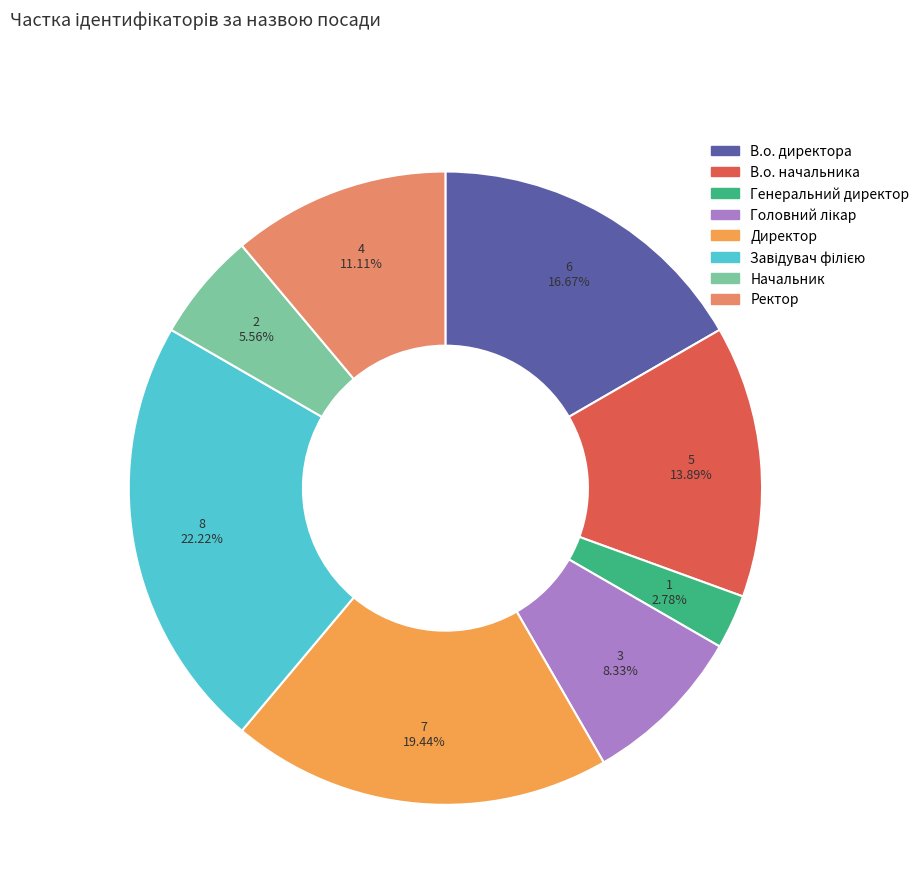

Which slice is the smallest?

Генеральний директор